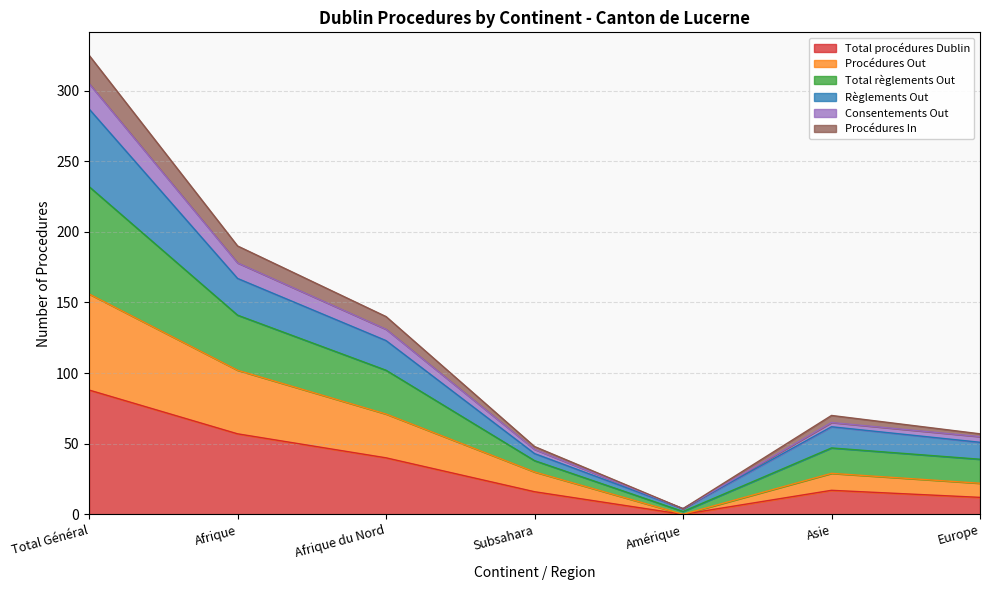

At which label does Total procédures Dublin reach its peak?

Total Général